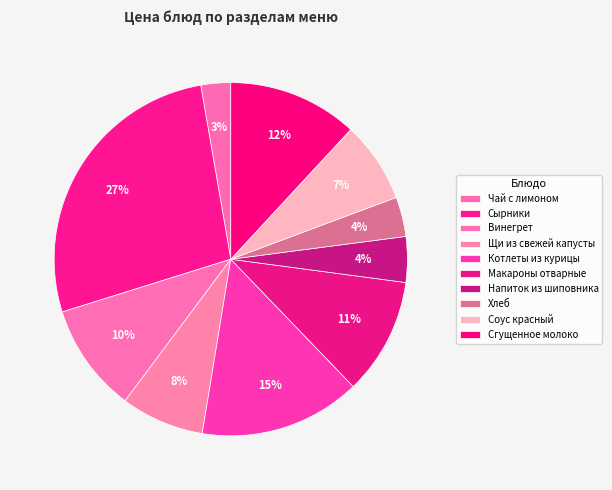

What is the largest slice in the pie chart?

Сырники